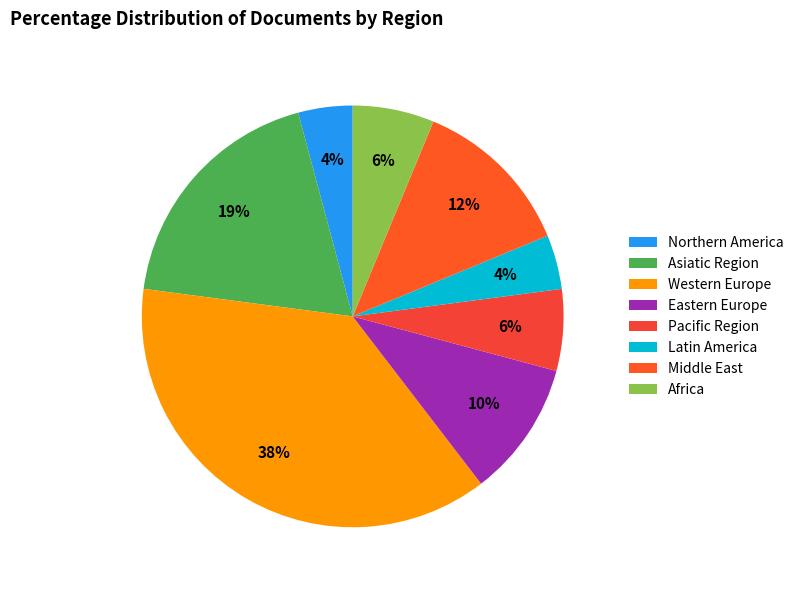

How many segments does this pie chart have?

8